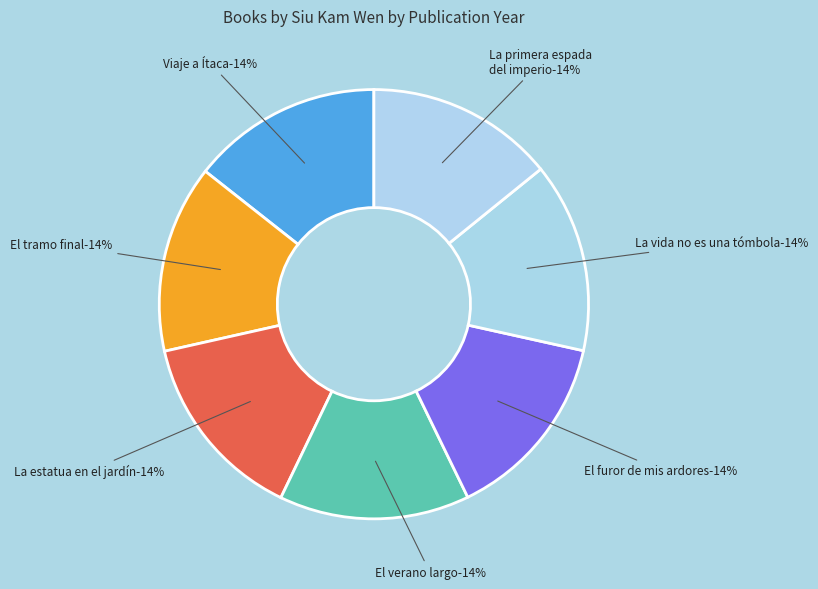

True or false: El tramo final accounts for 24% of the total.

False